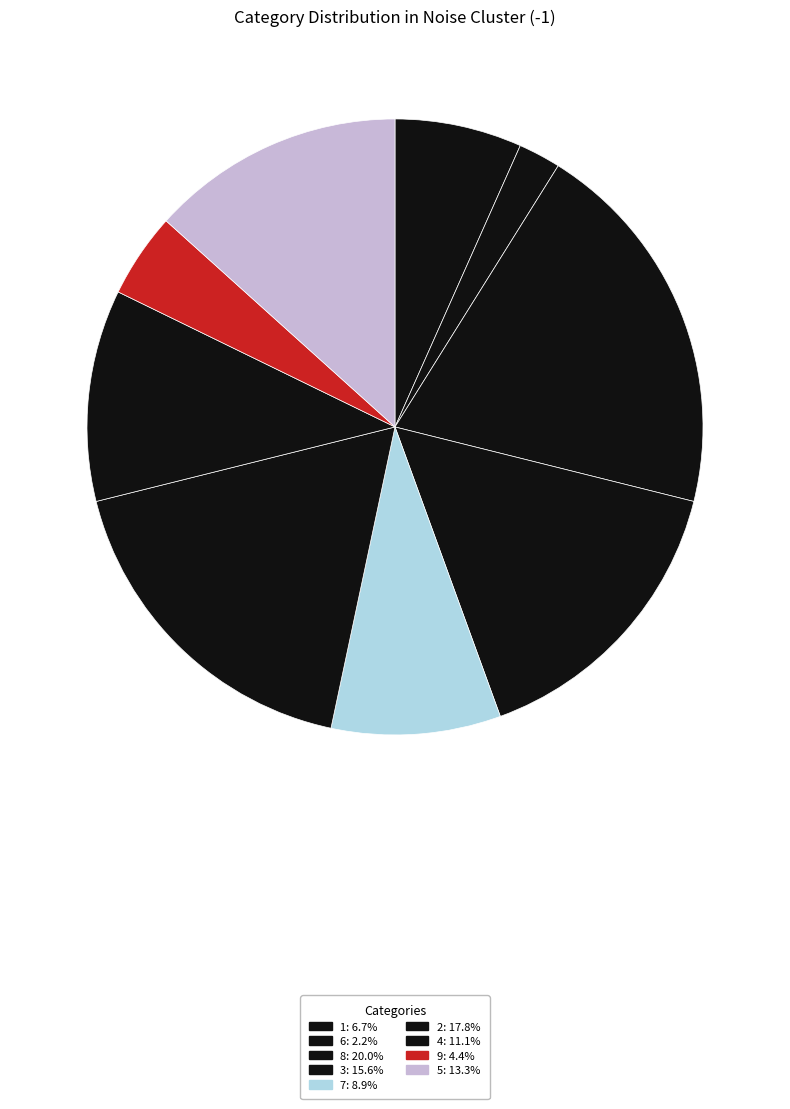

Is there a majority slice in this chart?

No